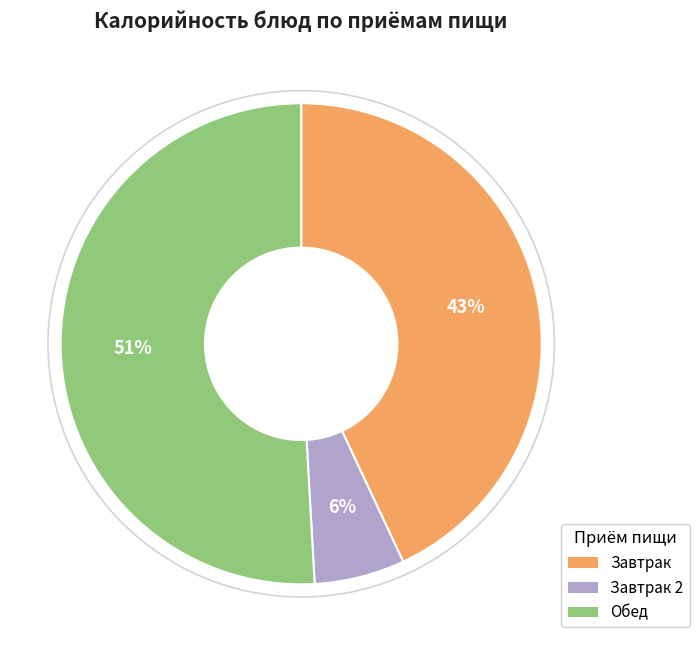

Which slice represents more than half of the pie?

Обед